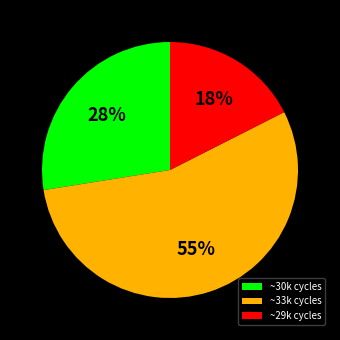

To the nearest percent, what percentage of the pie is ~30k cycles?

28%